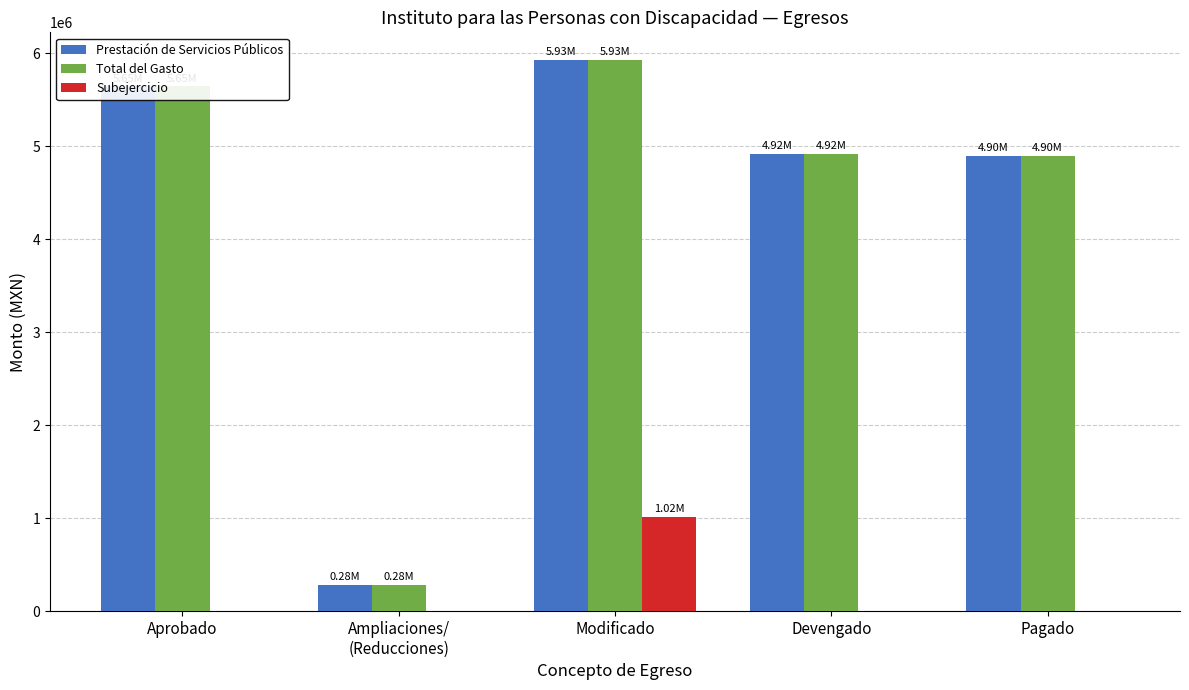

Is the value of Subejercicio at Aprobado greater than the value of Total del Gasto at Pagado?

No